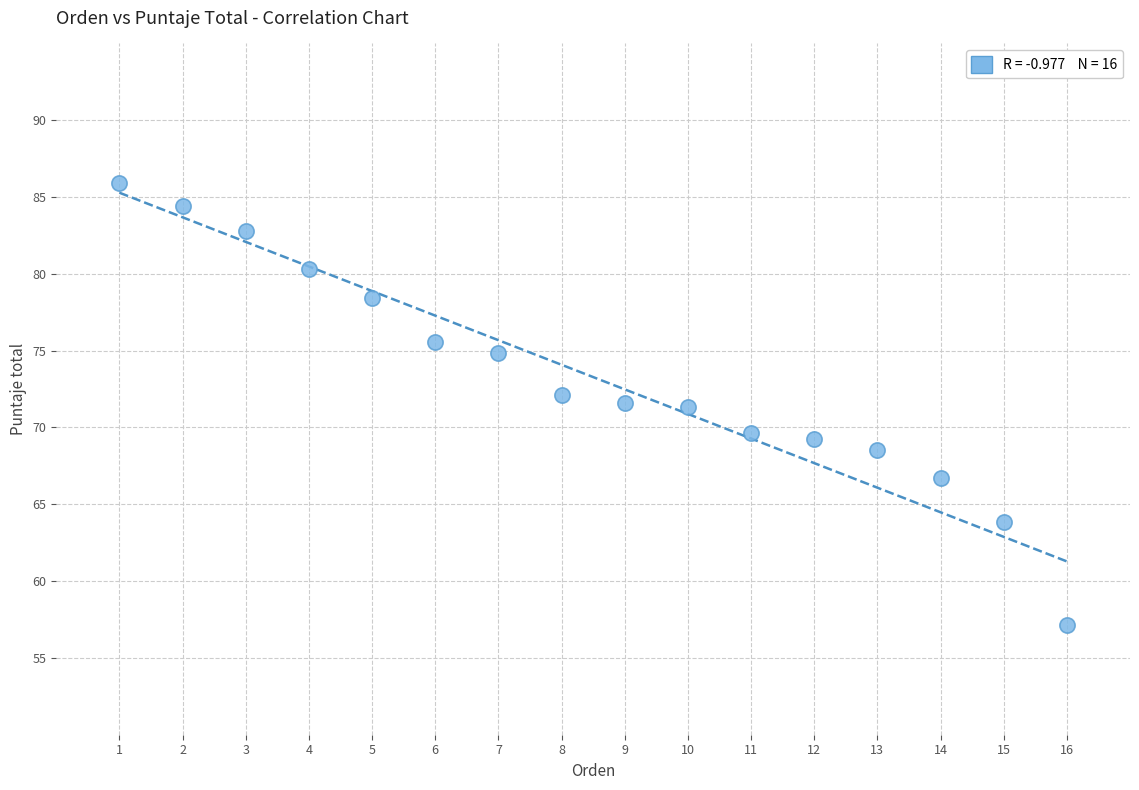

What is the range of Y values (max minus min)?

28.8